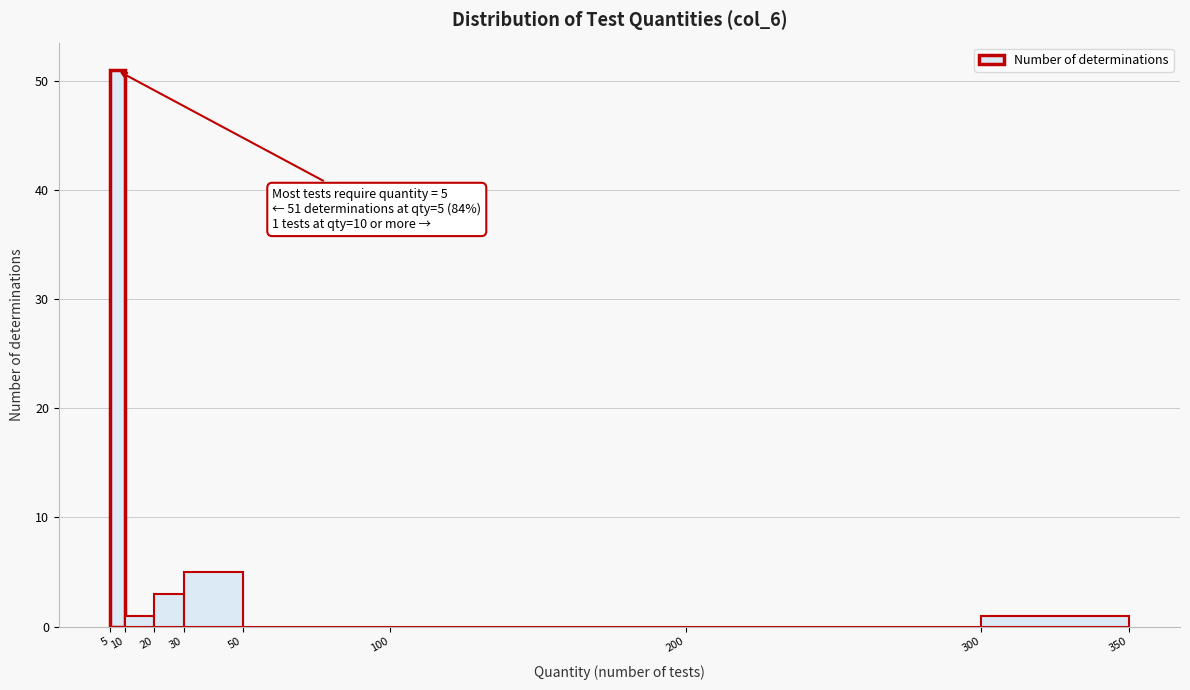

Over which range of the x-axis is the bar tallest?

5 to 10